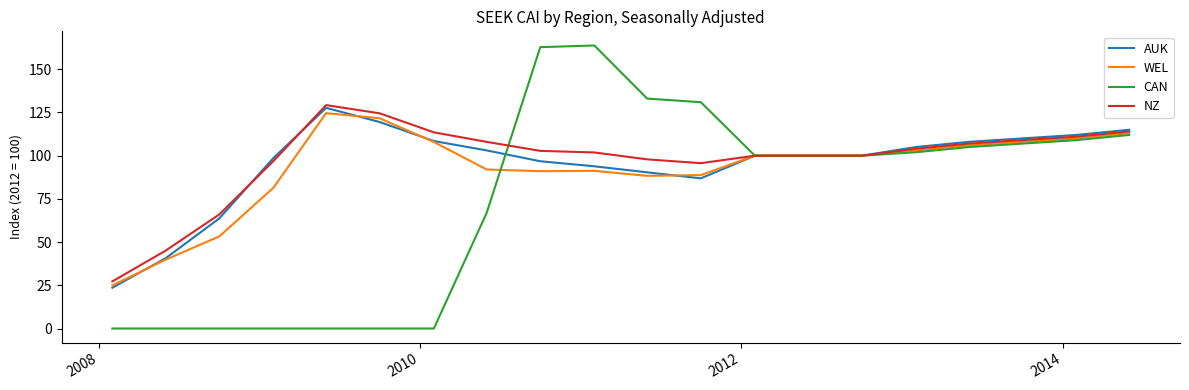

What is the minimum value for WEL?

24.9